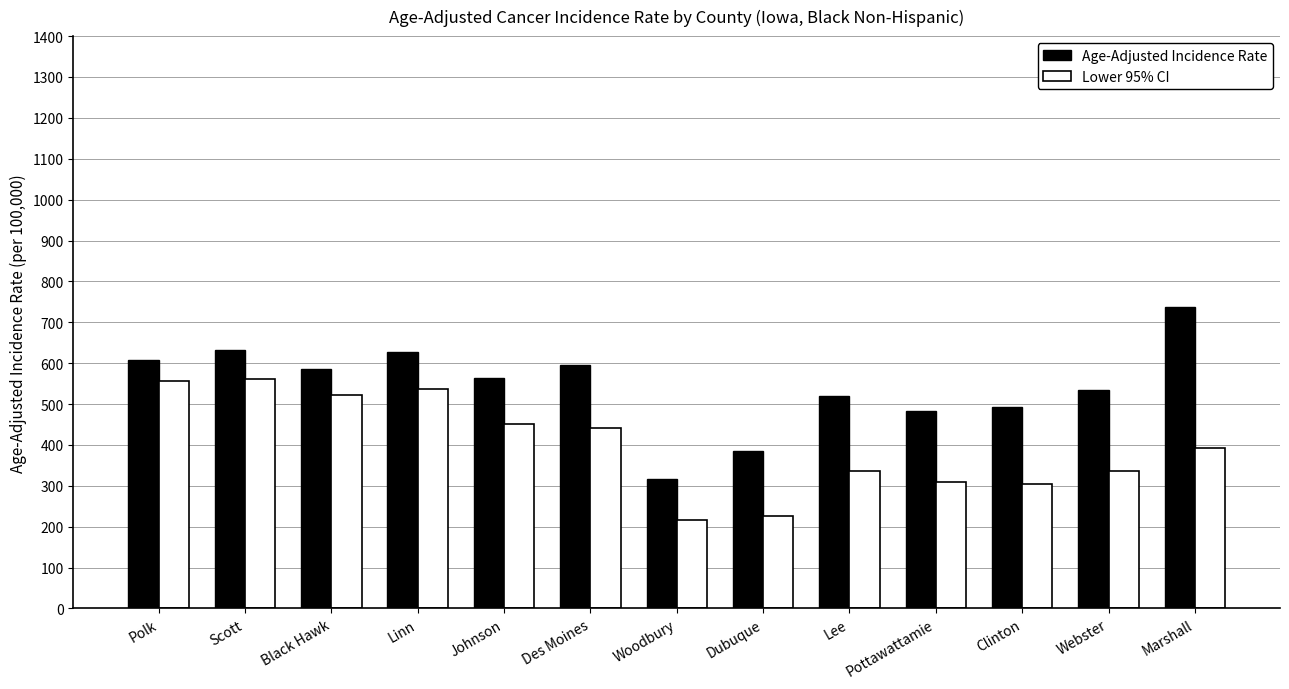

At which category is the sum across all series the highest?

Scott